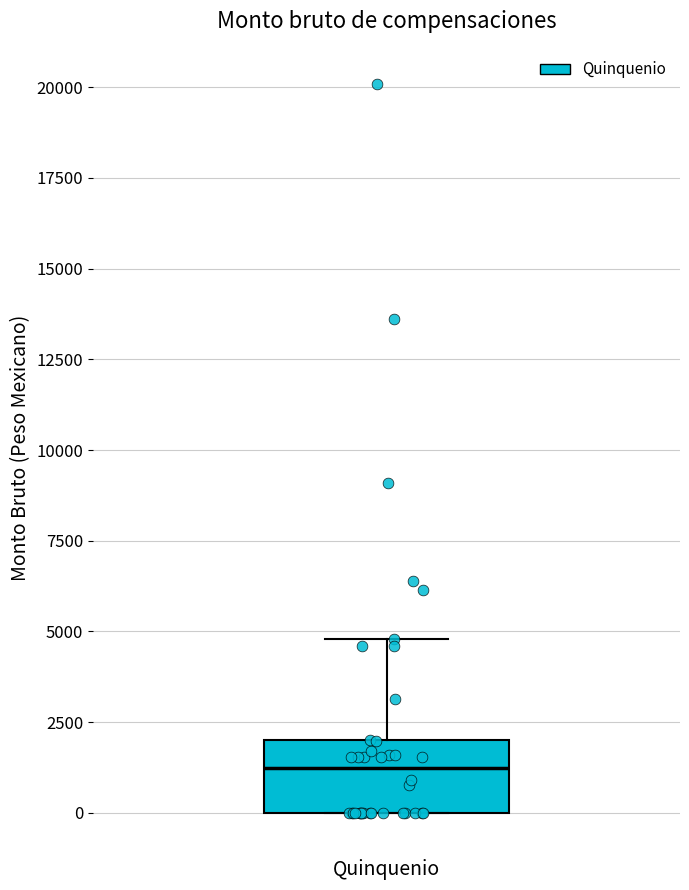

Where is the upper edge of the box for Quinquenio on the y-axis? The values are not printed on the chart, so give them approximately, as read against the axis.

2000